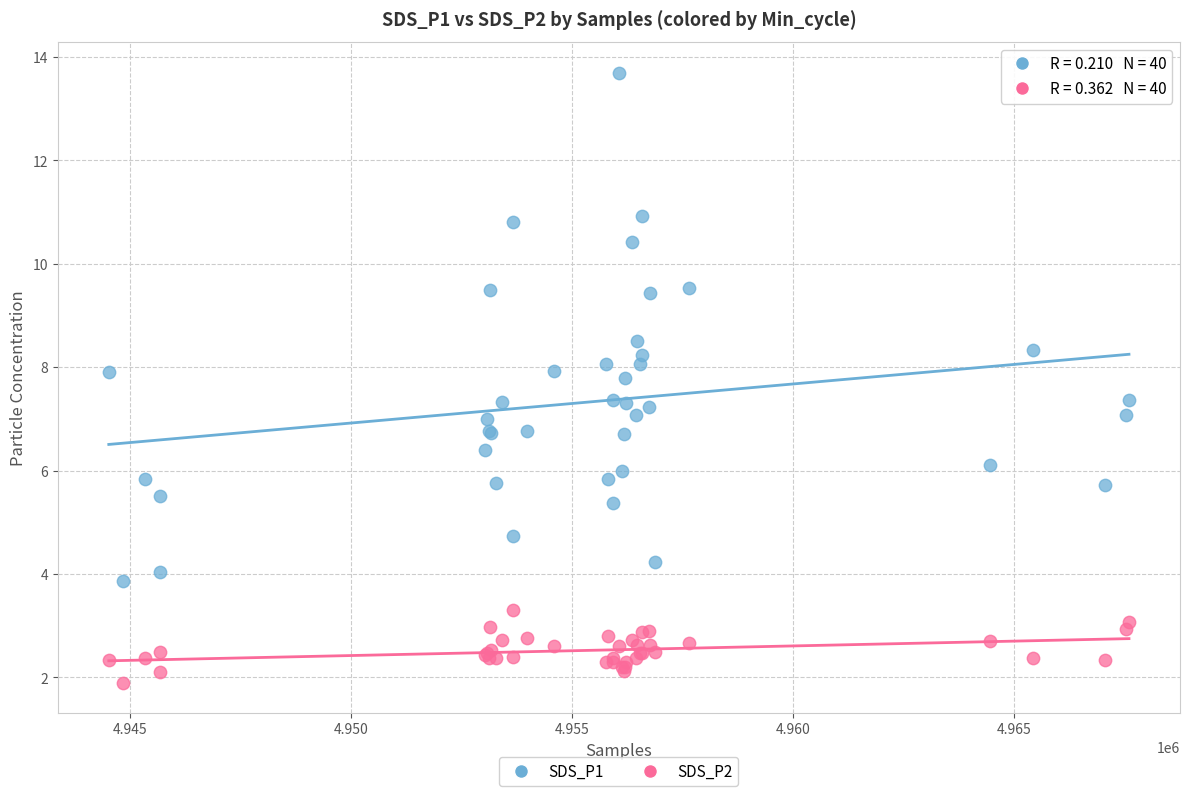

Which series has the largest Y range (max minus min)?

SDS_P1